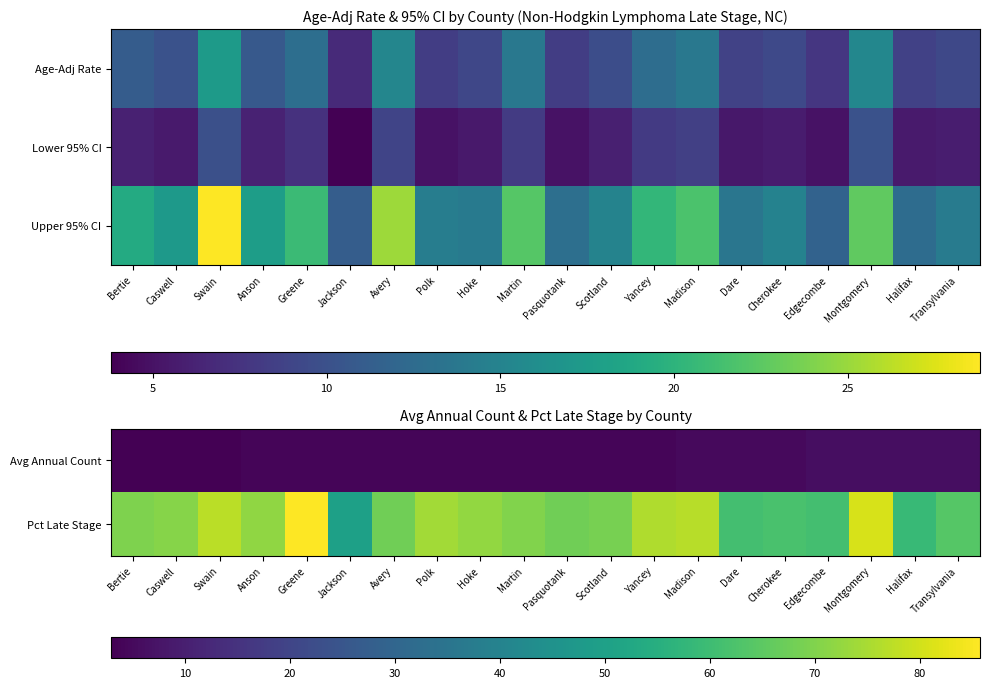

How many series are shown in this chart?

3